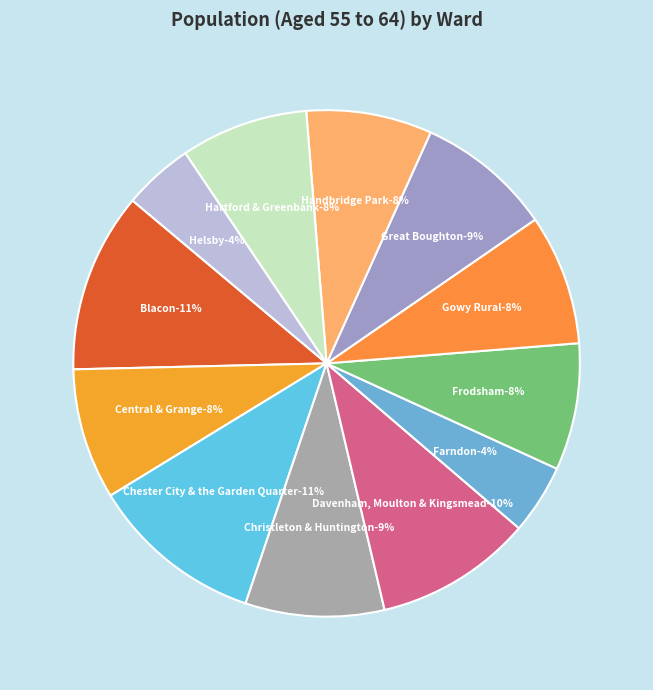

Is it true that Farndon is 1% of the pie?

False